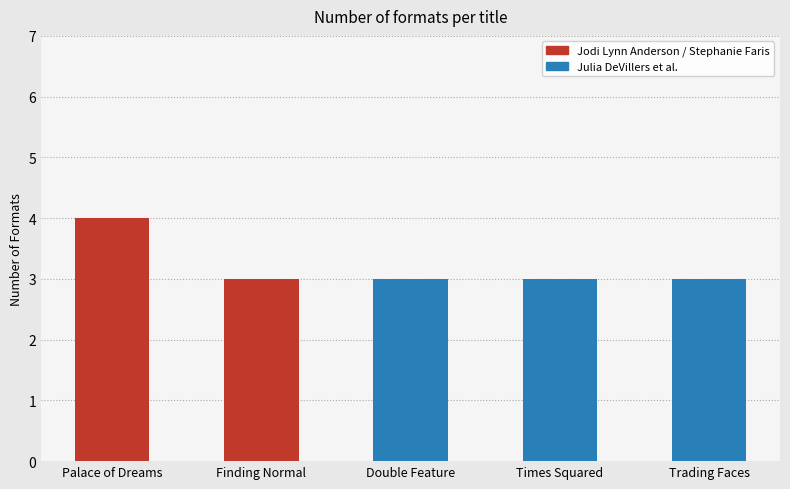

At which category does the chart reach its peak across all series?

Palace of Dreams